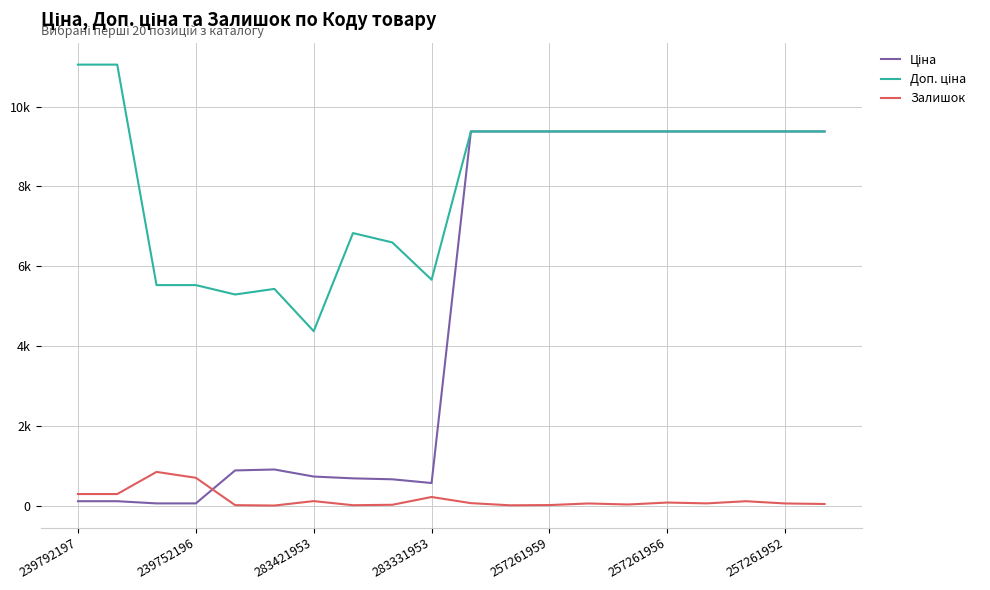

Is this an area chart (filled region under the line)?

No